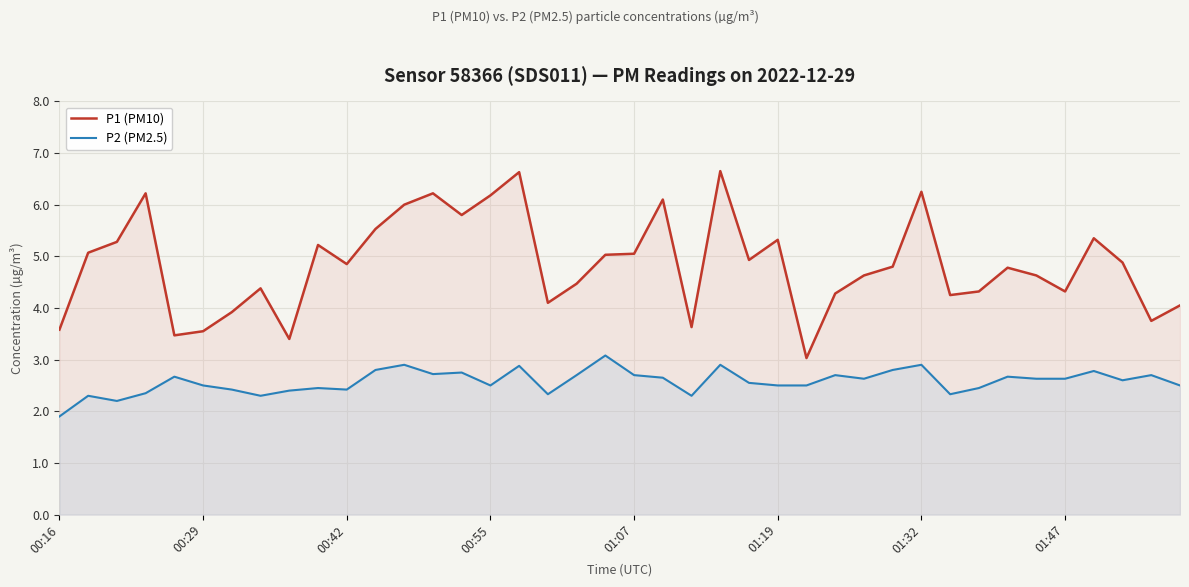

True or false: P1 (PM10) and P2 (PM2.5) intersect in this chart.

False